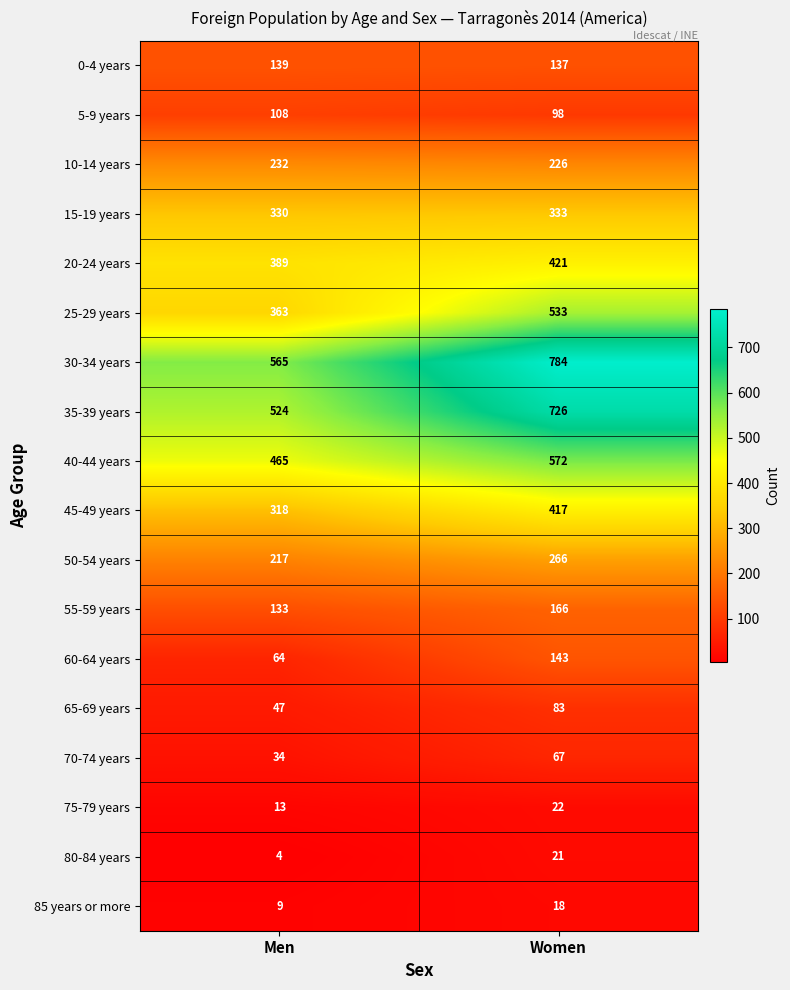

How many series are shown in this chart?

18